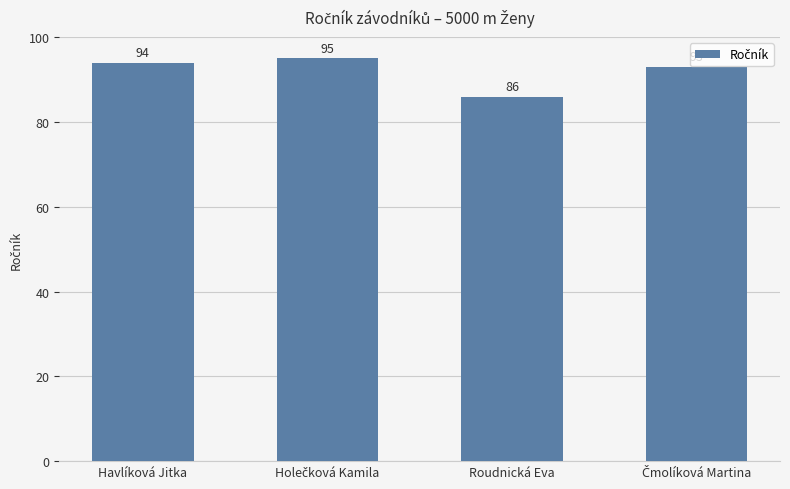

What is the ratio of the value at Havlíková Jitka to the value at Roudnická Eva?

1.1